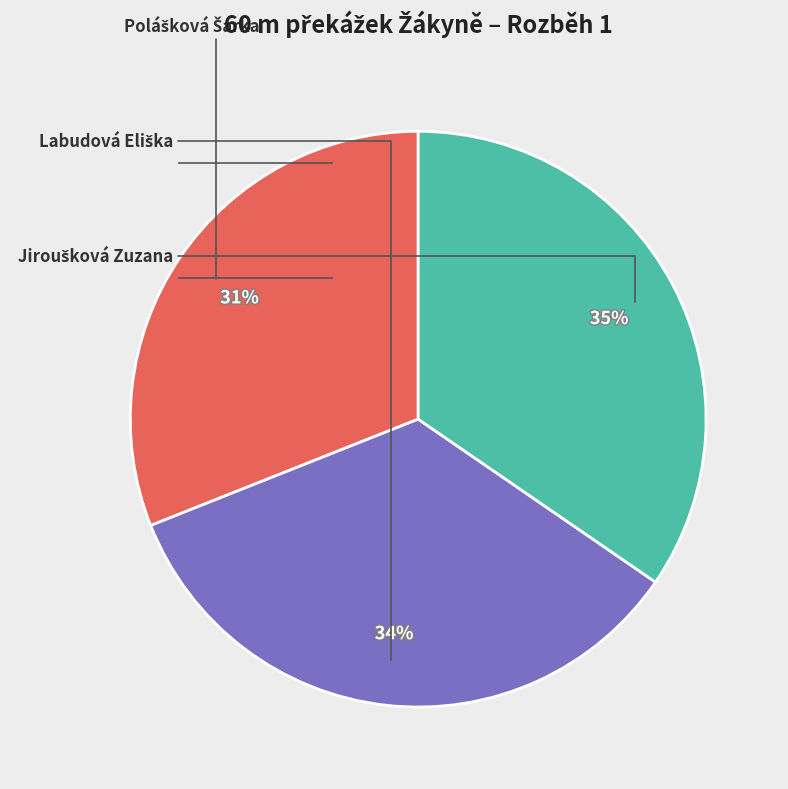

Is there any slice that represents more than half of the pie?

No